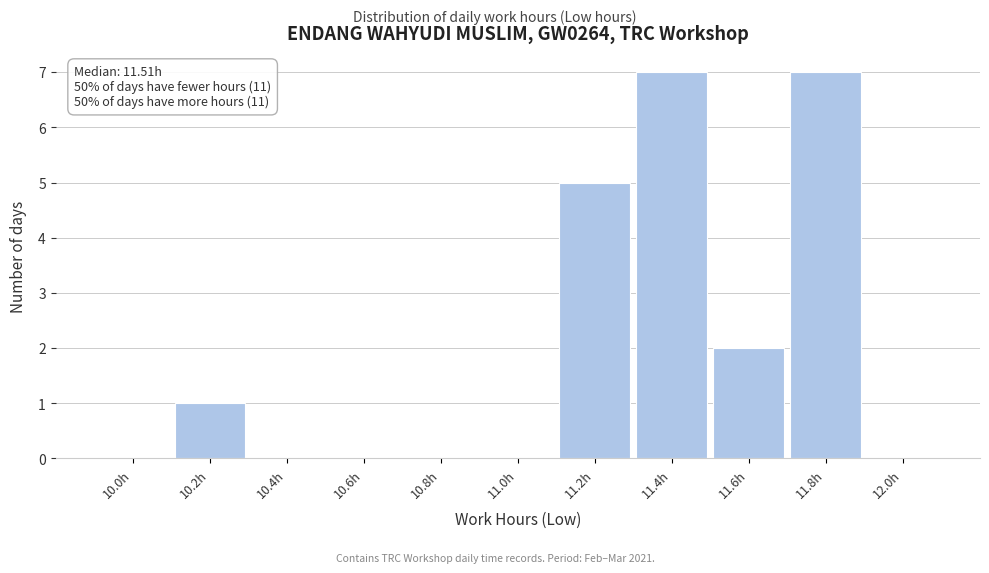

Reading right to left, extract all data points from this chart.

12.0h=0	11.8h=7	11.6h=2	11.4h=7	11.2h=5	11.0h=0	10.8h=0	10.6h=0	10.4h=0	10.2h=1	10.0h=0